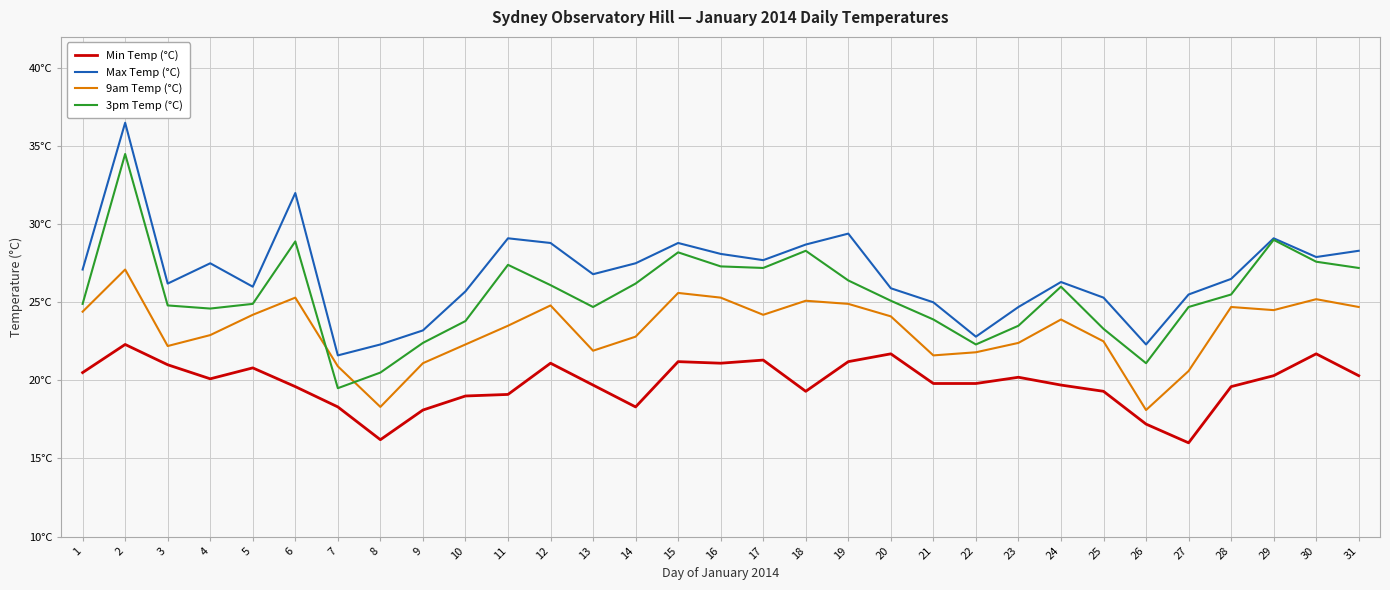

How many interior local valleys does the Max Temp (°C) series have?

8